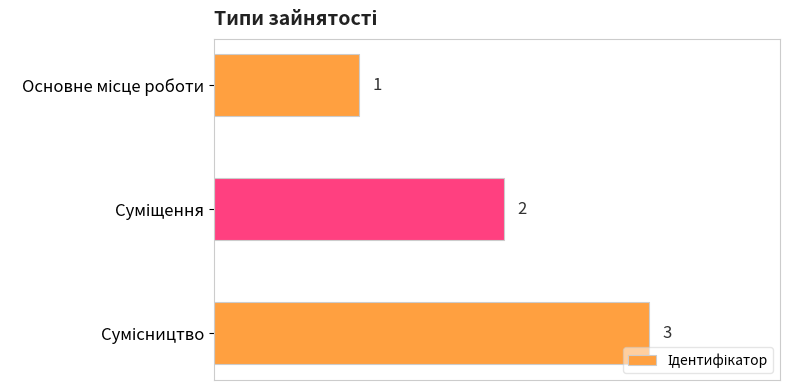

What is the value of the 3rd bar from the top?

3